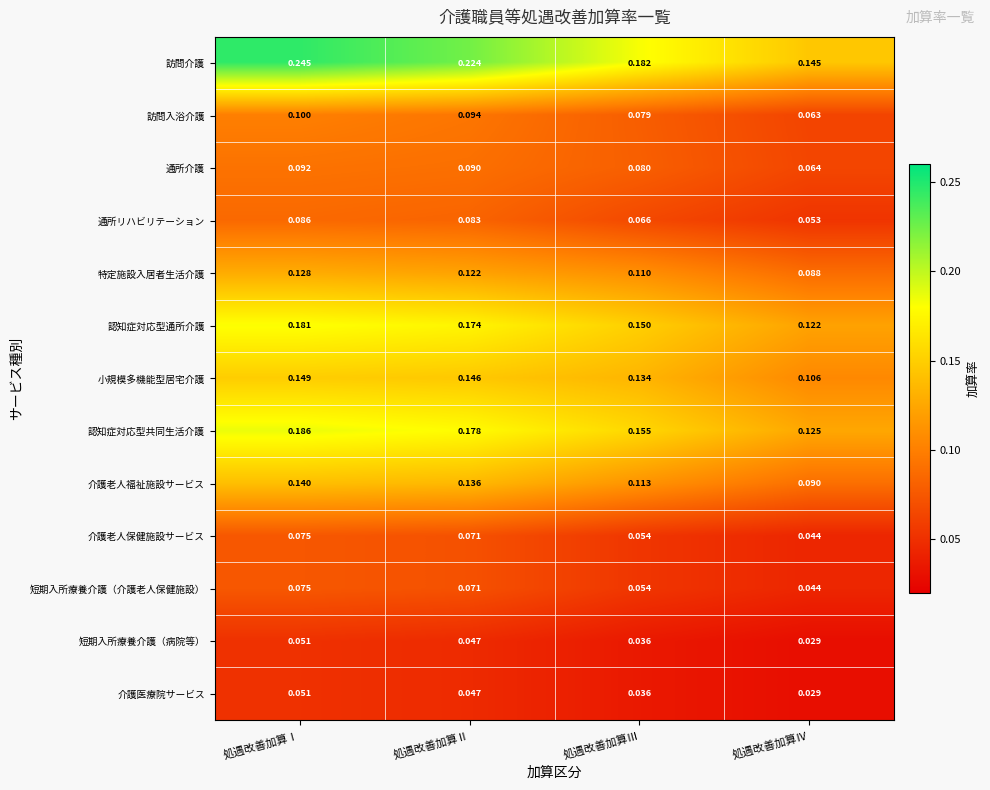

At how many categories does at least one series exceed 0?

4